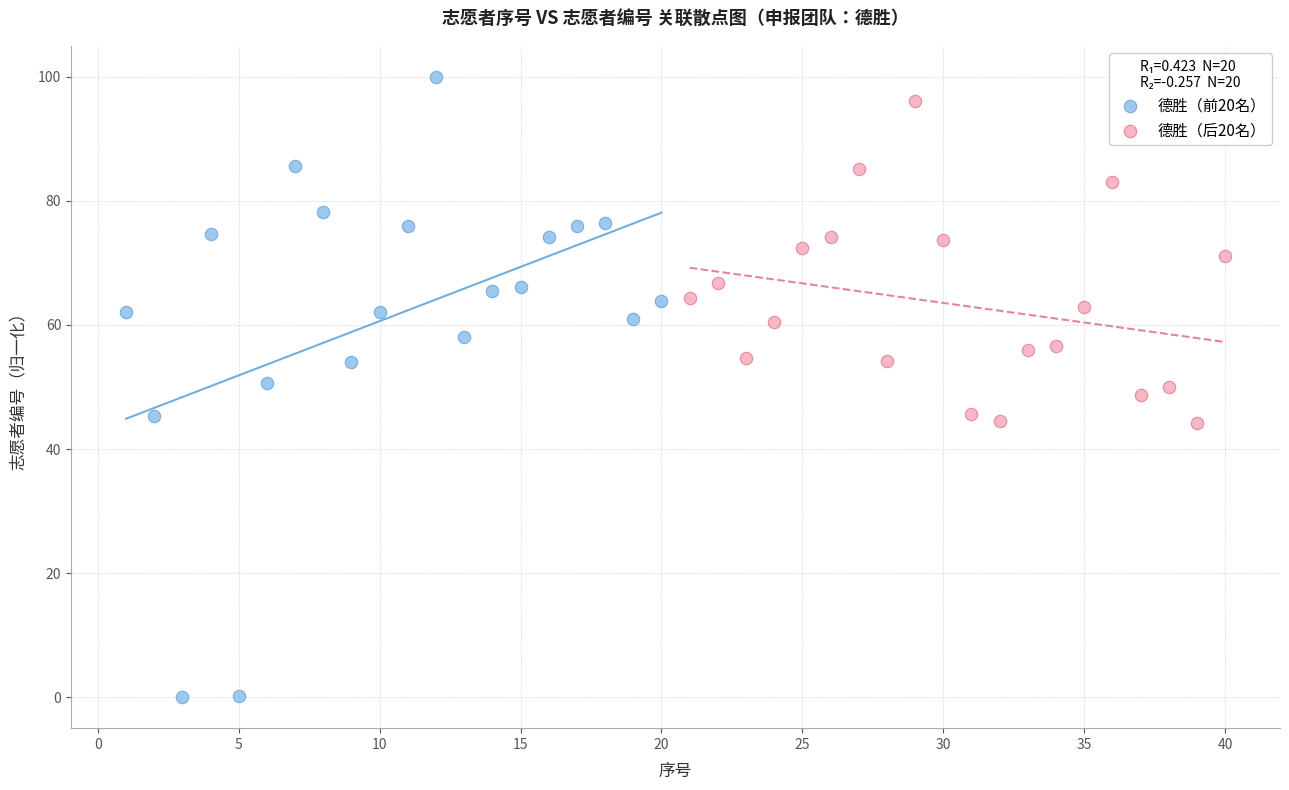

Which series contains the highest Y value?

德胜（前20名）